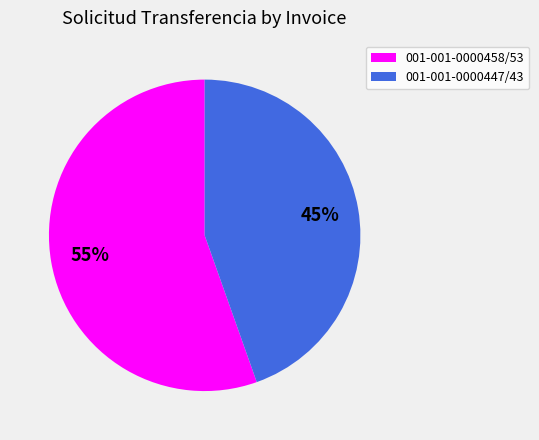

To the nearest percent, what percentage of the pie is 001-001-0000458/53?

55%